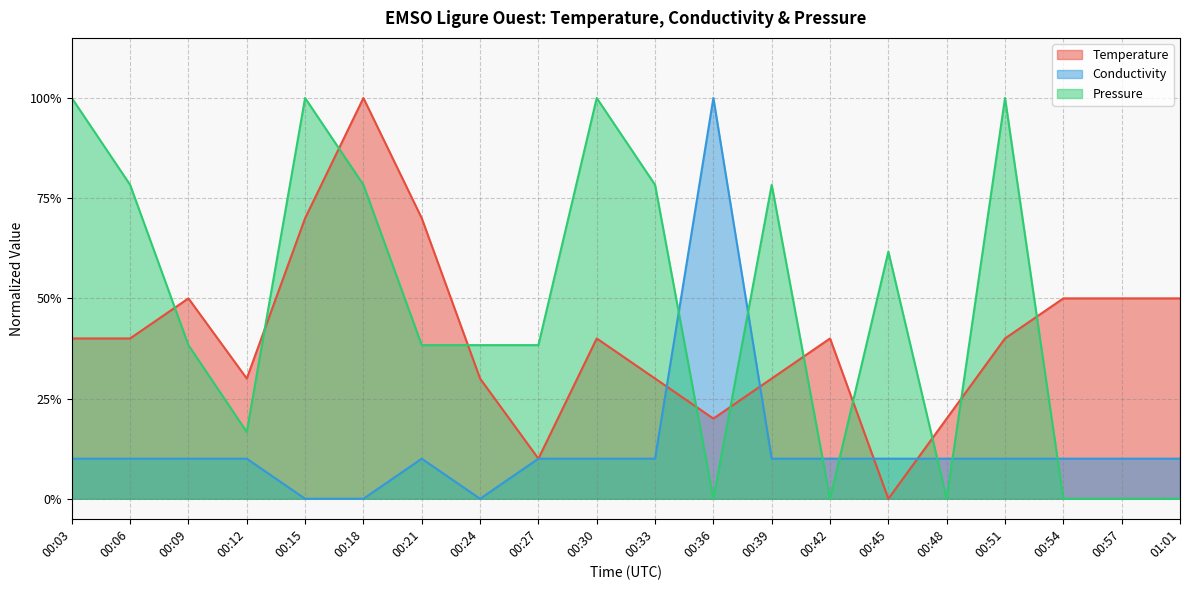

What is the spread (max minus min) of values at 00:30?

0.9